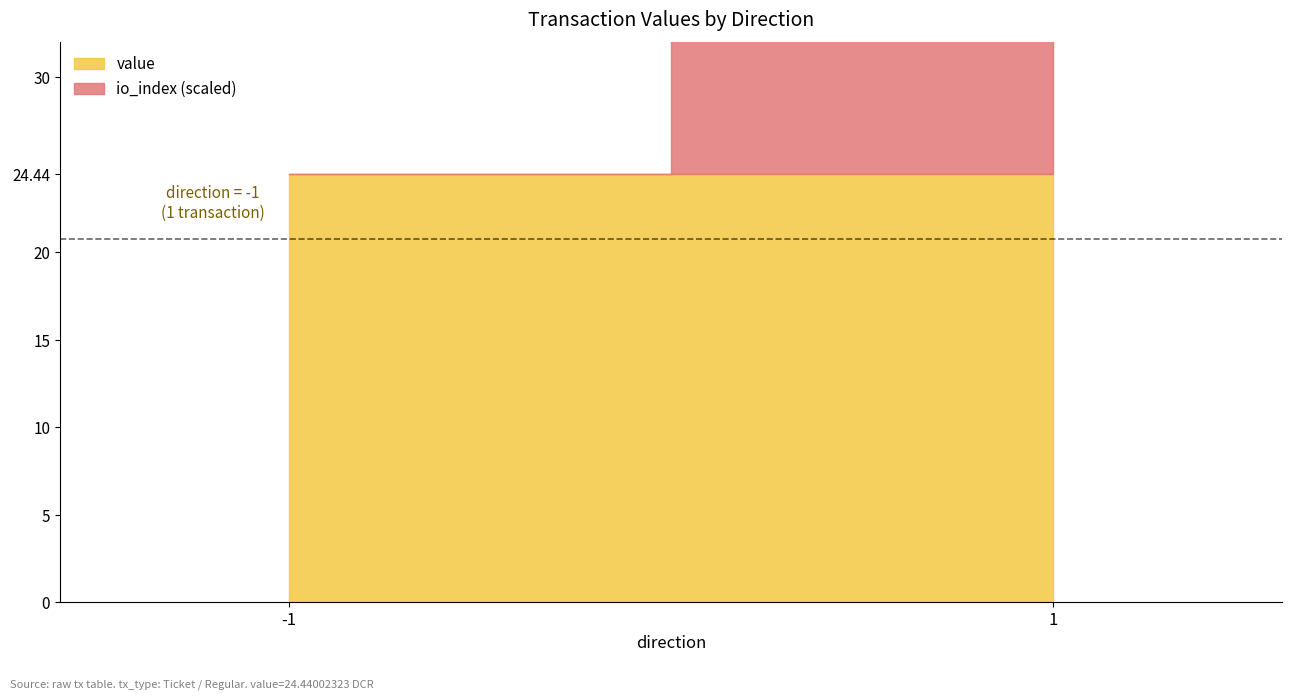

Does the chart display data point markers on the line(s)?

No